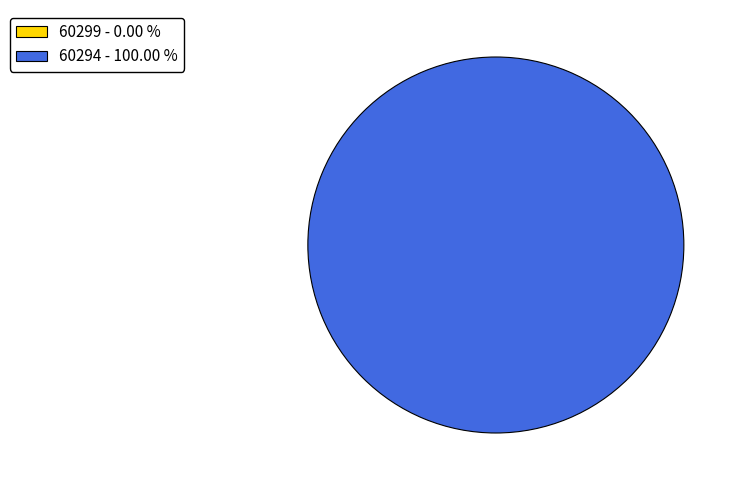

How many slices are in this pie chart?

2